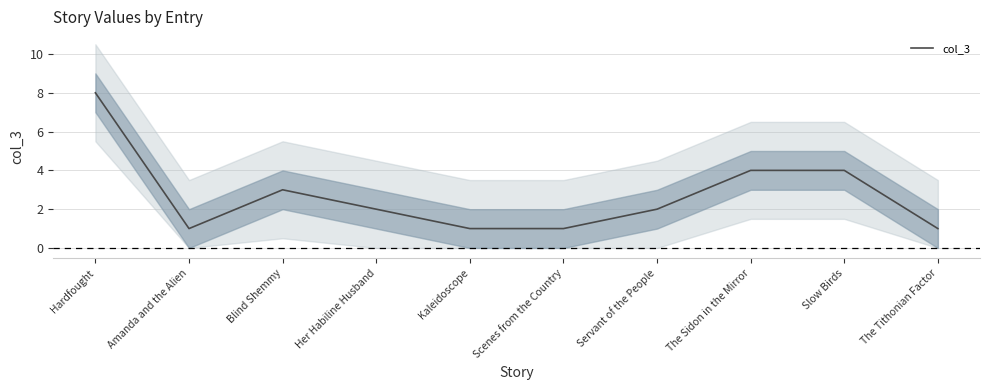

What position from the right is Blind Shemmy?

8